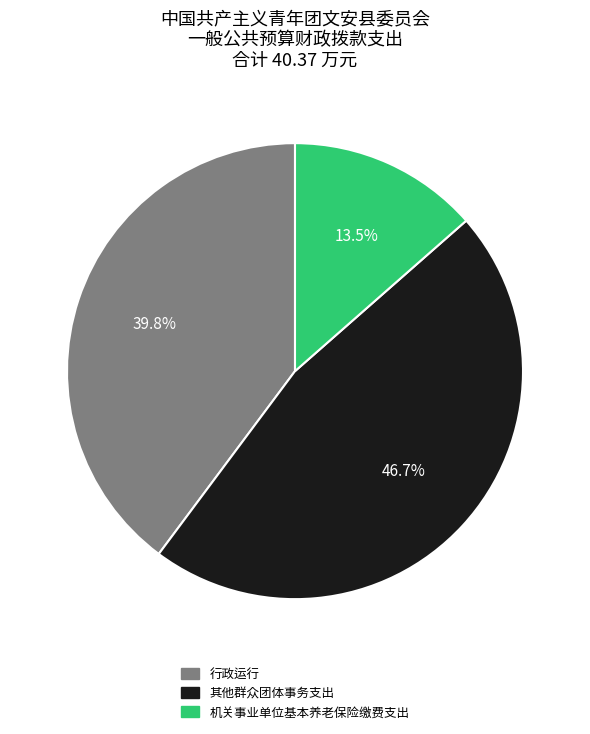

Is there any slice that represents more than half of the pie?

No